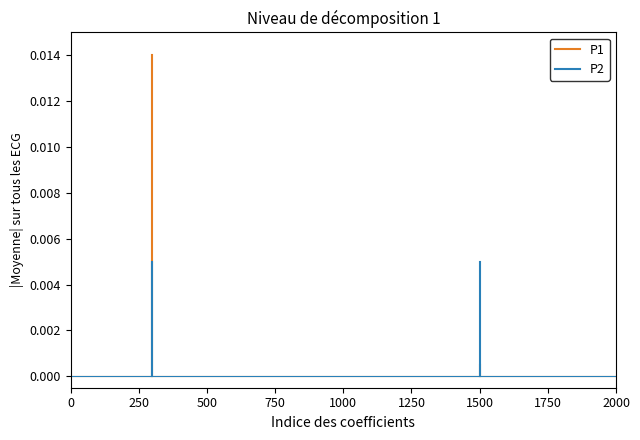

Does the chart display data point markers on the line(s)?

No